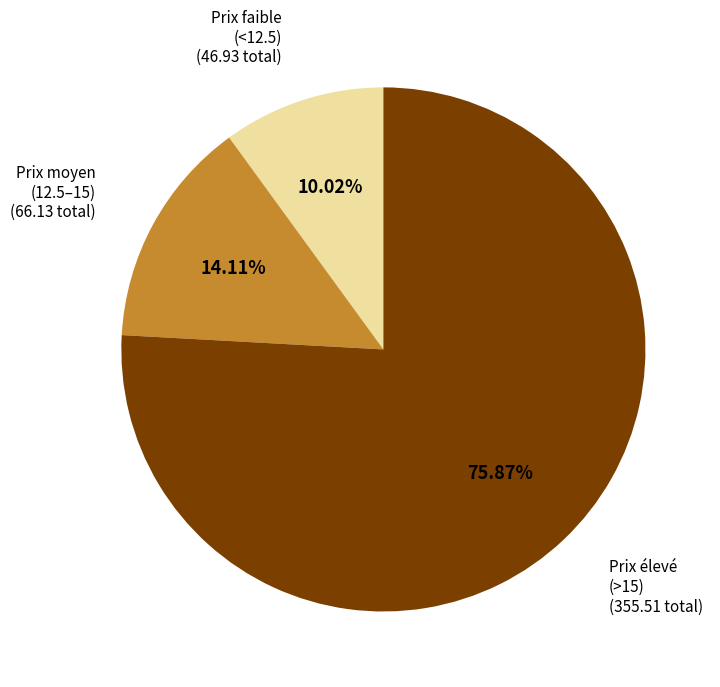

How many slices are in this pie chart?

3